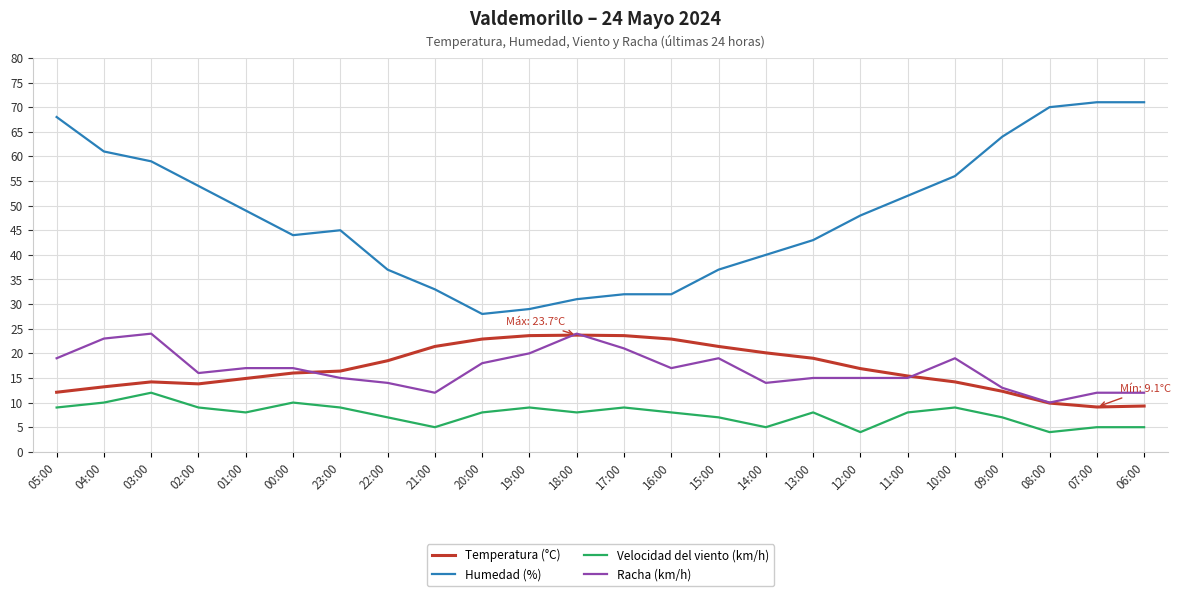

At which category does Velocidad del viento (km/h) reach its first local peak?

03:00